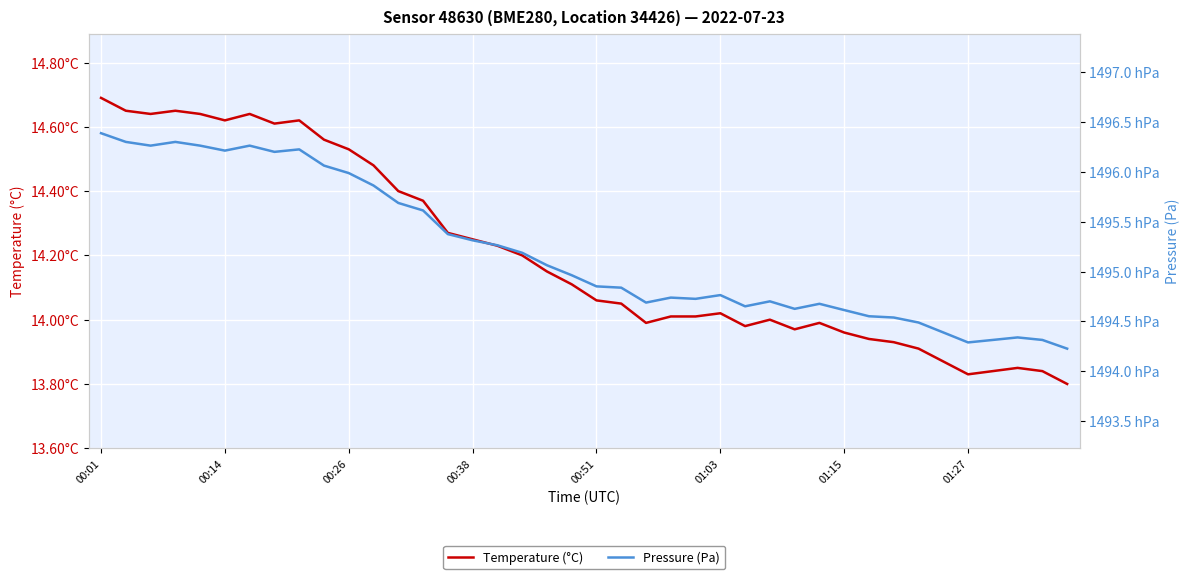

What is the sum of the Pressure (Pa) values at 37 and 29?

298901.4